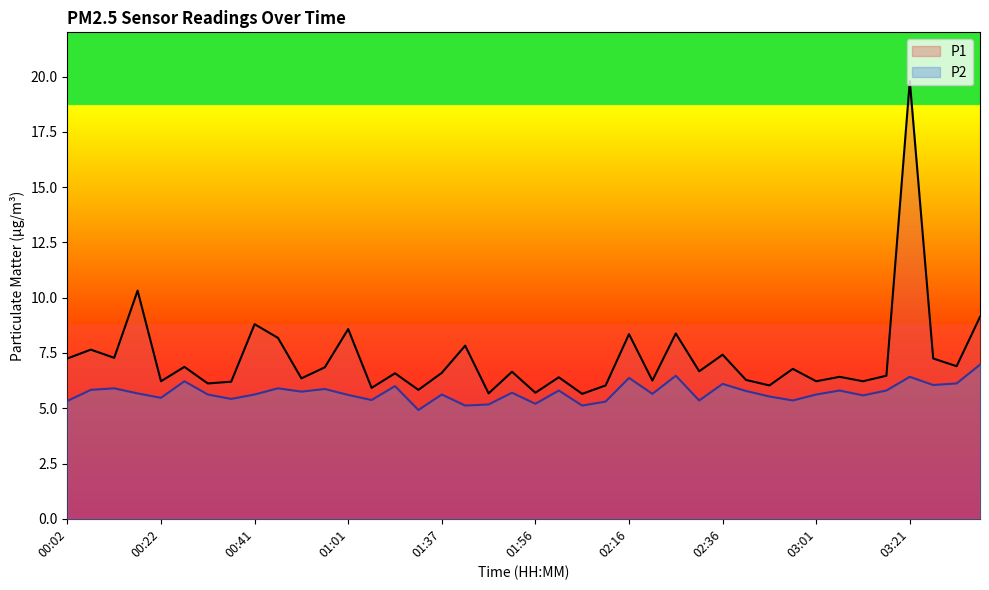

How many interior local valleys does the P1 series have?

15